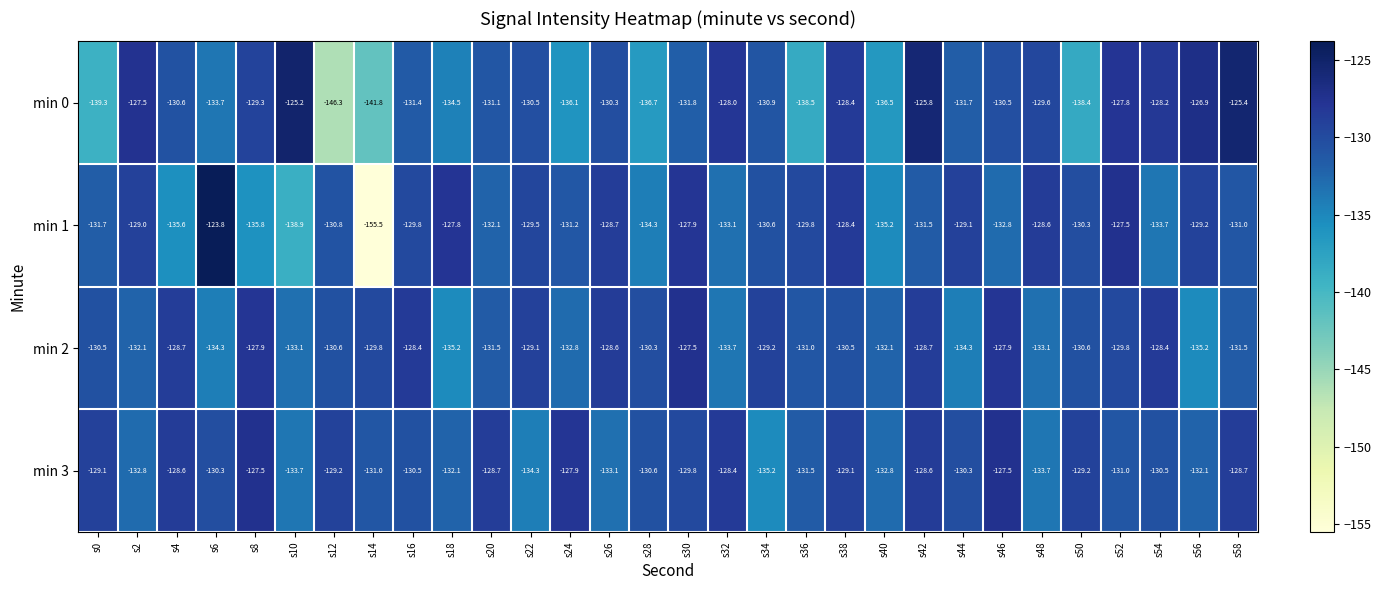

What is the lowest value of the min 1 series?

-155.5